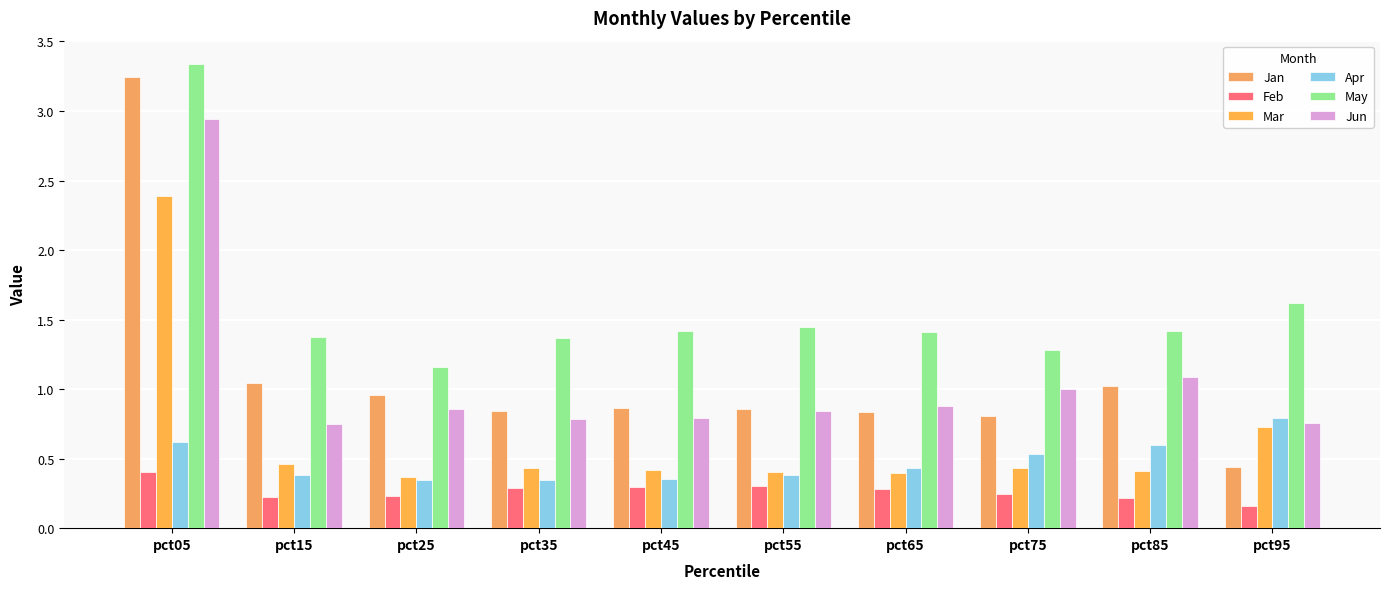

The value of Jan at pct75 is 1.2. True or false?

False